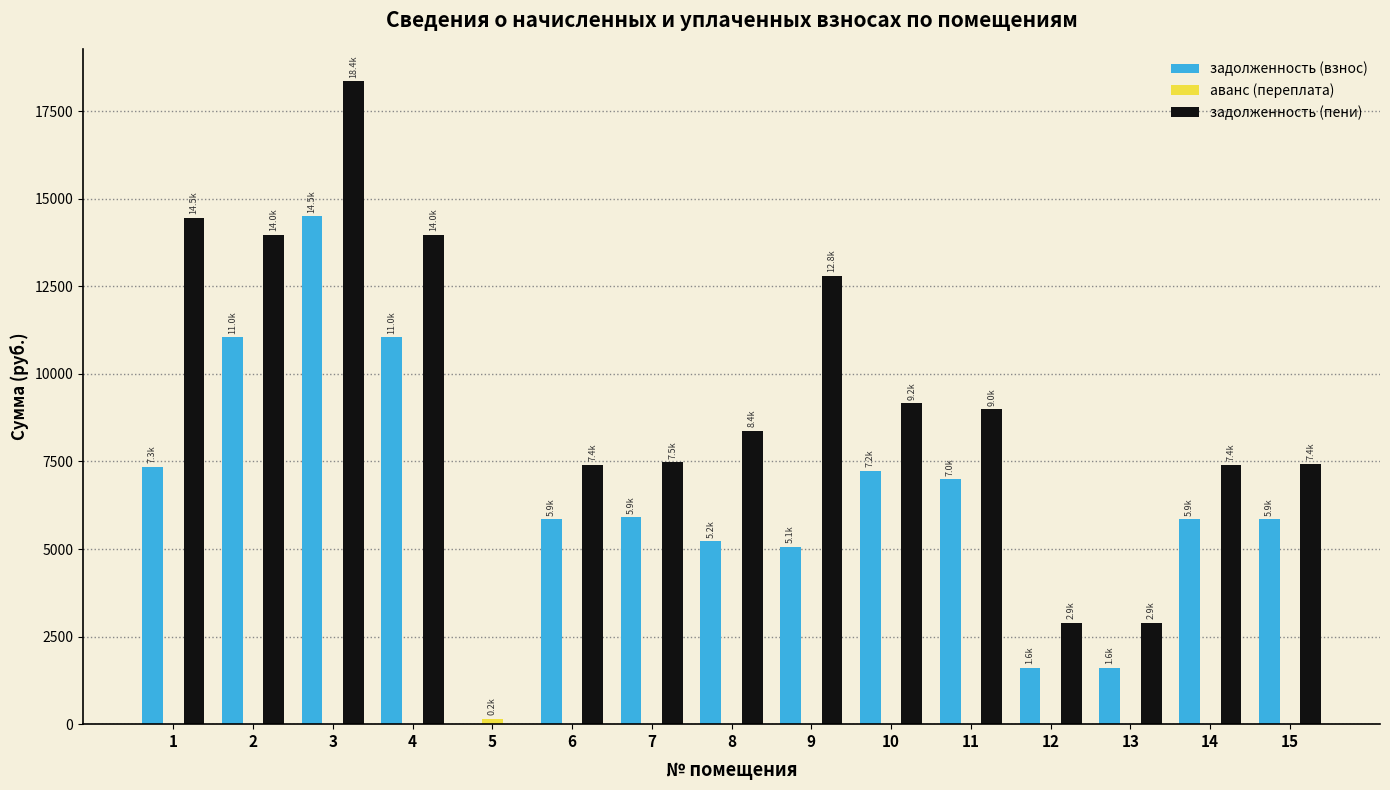

What is the sum of the задолженность (пени) values at 6 and 13?

10297.2